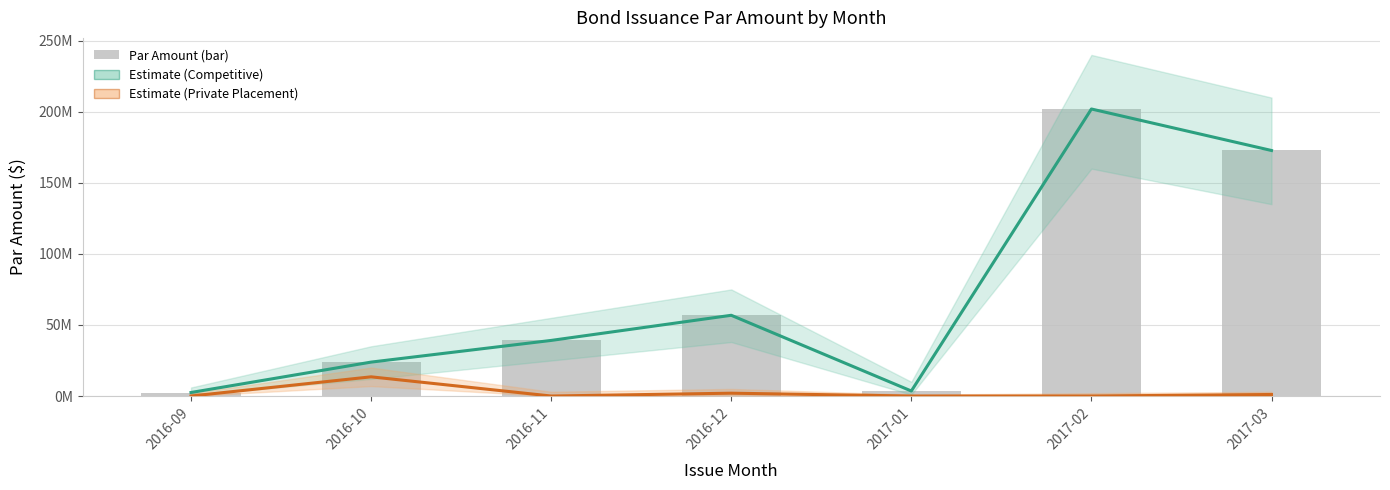

What is the difference between the maximum and minimum values in the Estimate (Private Placement) series?

13510000